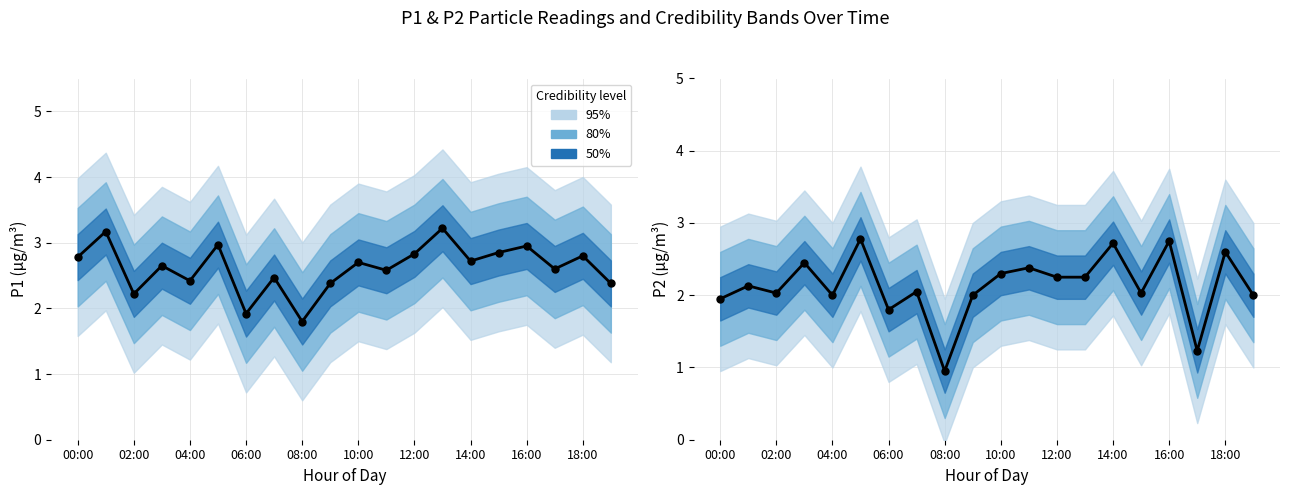

Which series contains the highest Y value?

P1 mean